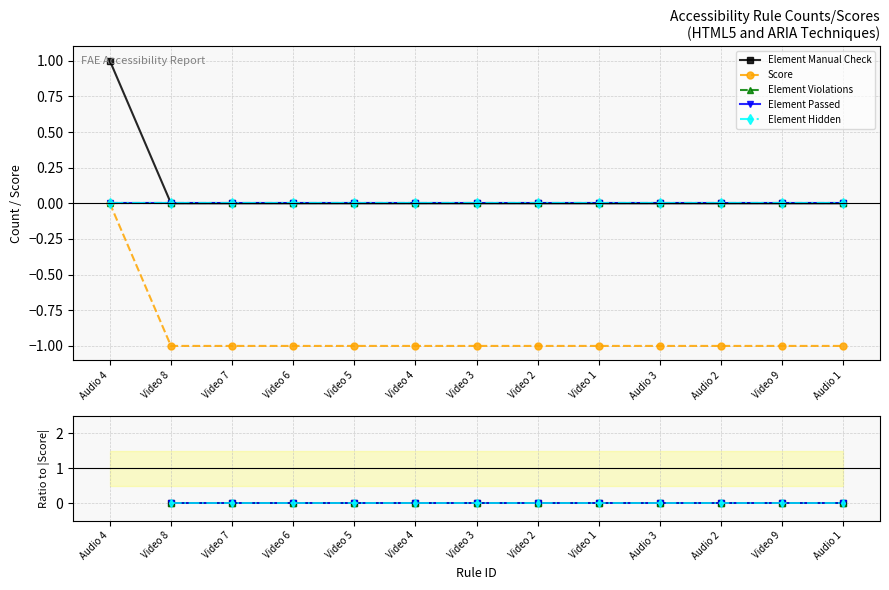

Count the number of data series in this chart.

5